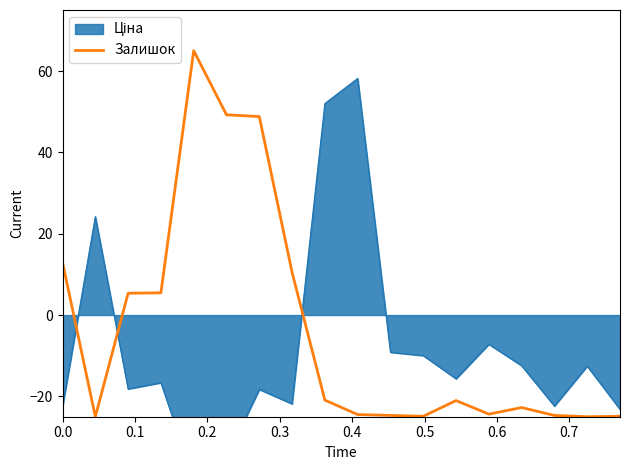

At which category does the data reach its first local valley?

0.1